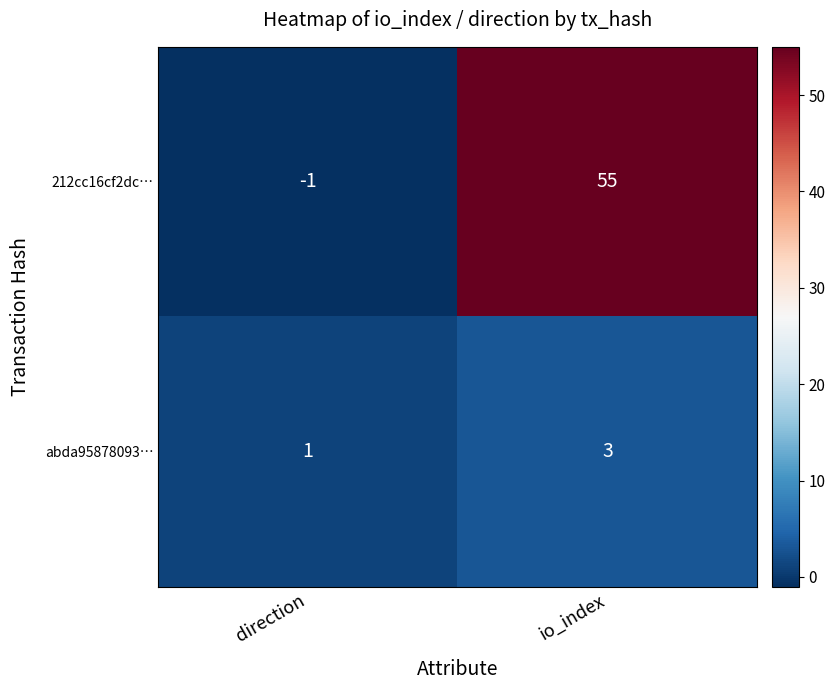

Which series has the largest range (max minus min)?

212cc16cf2dc…